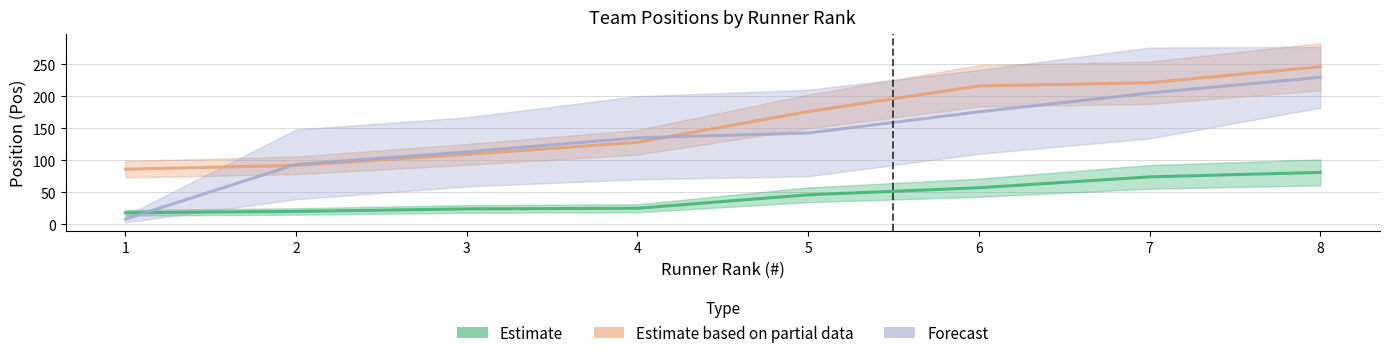

Reading left to right, list all the values displayed in this chart.

Badgers A: 1=18.0	2=20.0	3=24.0	4=25.0	5=46.0	6=57.0	7=74.0	8=81.0
Badgers B: 1=86.0	2=92.0	3=109.0	4=128.0	5=176.0	6=216.0	7=221.0	8=246.0
Barrow A: 1=8.0	2=93.5	3=113.0	4=135.0	5=142.5	6=175.5	7=205.0	8=229.5